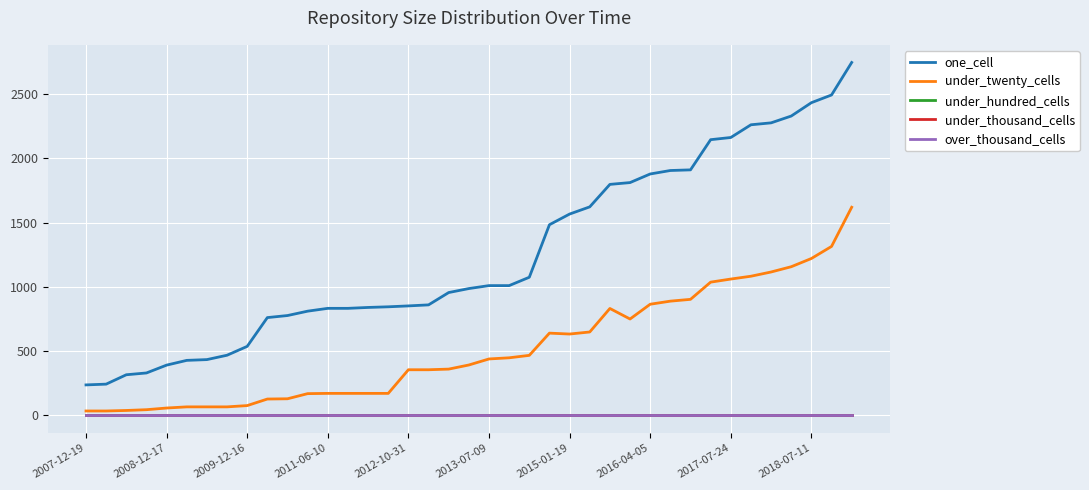

Does the chart display data point markers on the line(s)?

No